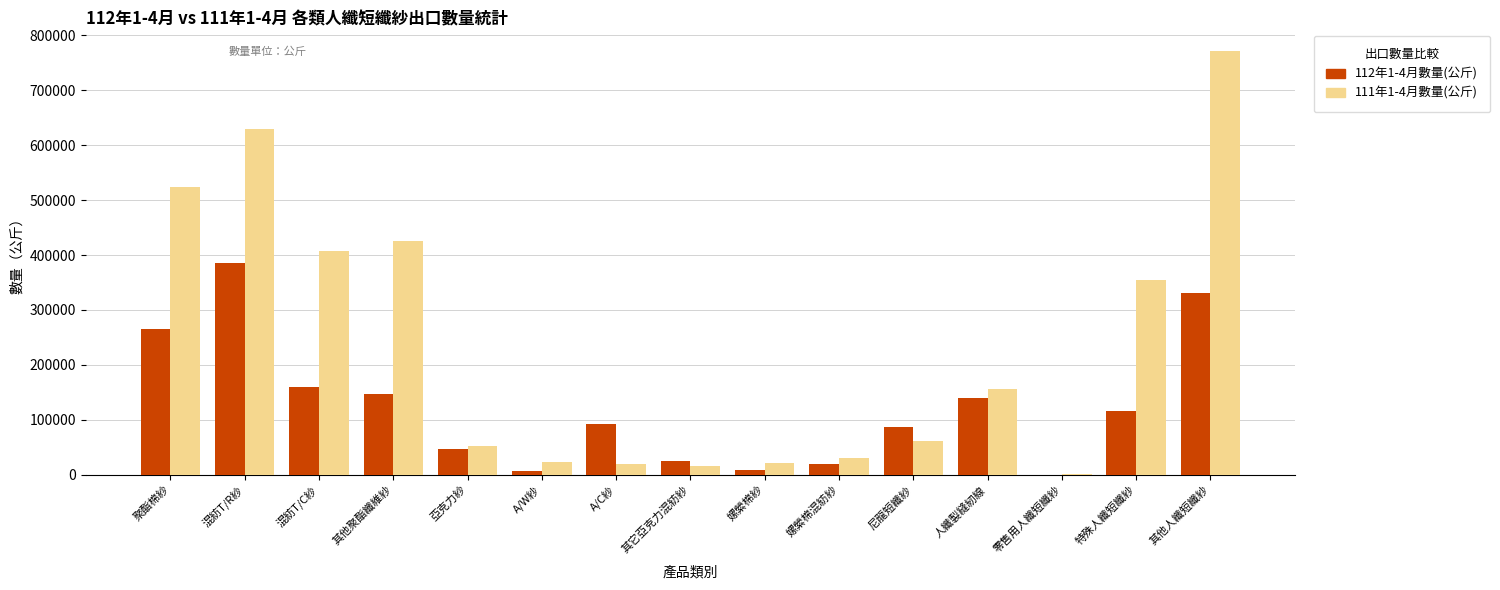

Which series changed the most between A/C紗 and 人纖製縫紉線?

111年1-4月數量(公斤)